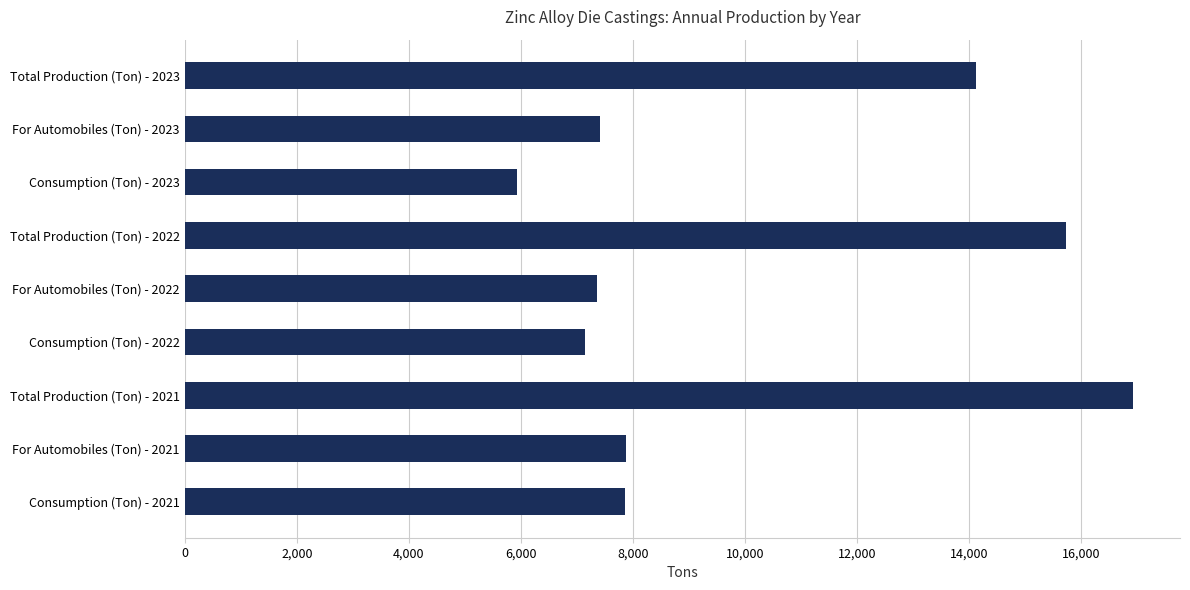

What is the greatest value displayed?

16926.9